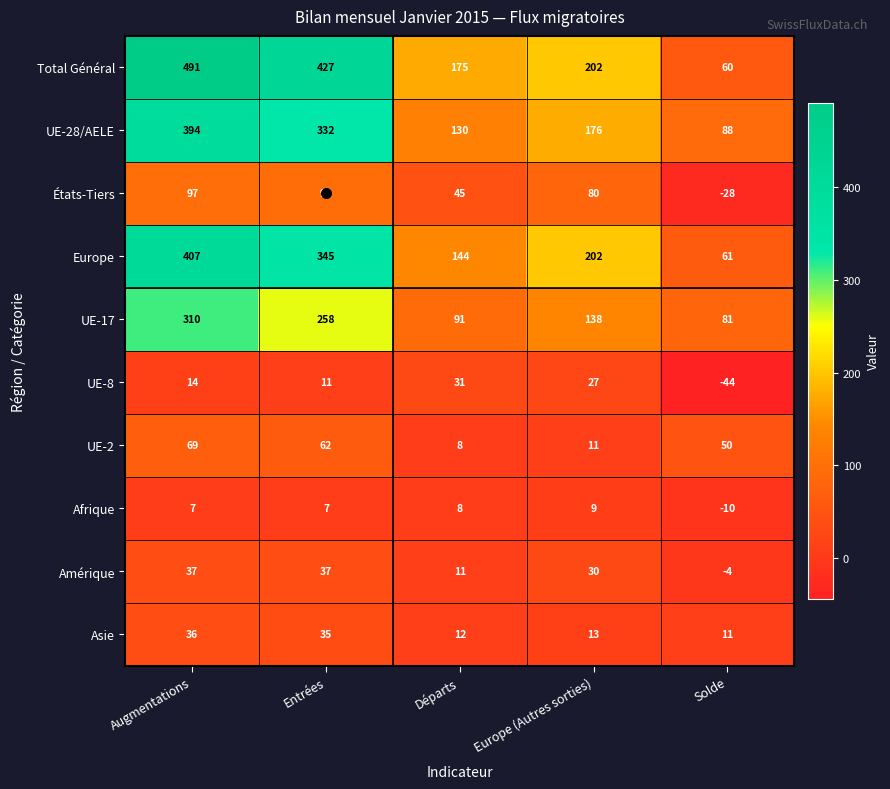

The value of Total Général at Europe (Autres sorties) is 265. True or false?

False